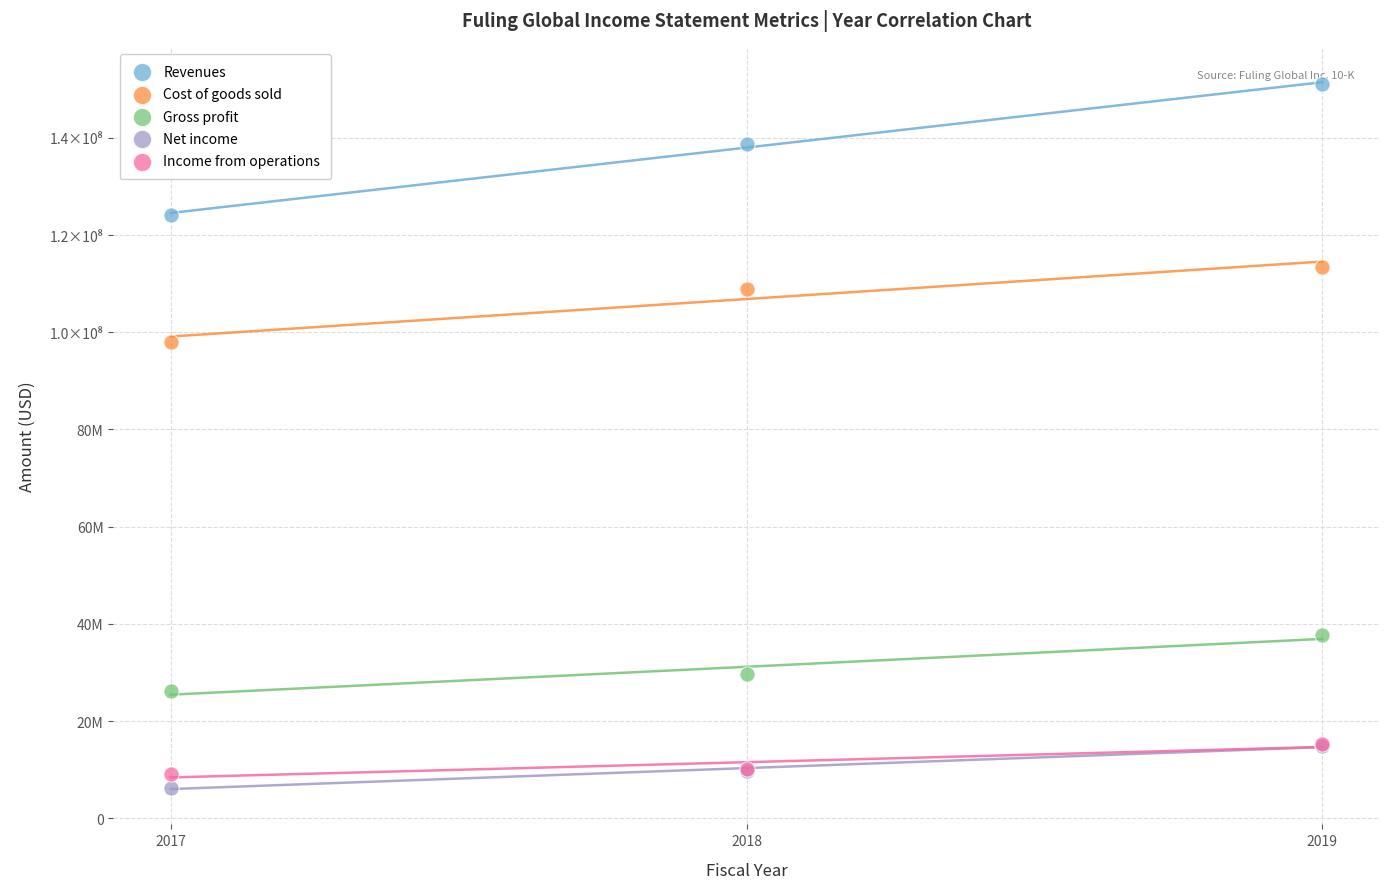

What are all the series names shown in the legend?

Revenues, Cost of goods sold, Gross profit, Net income, Income from operations